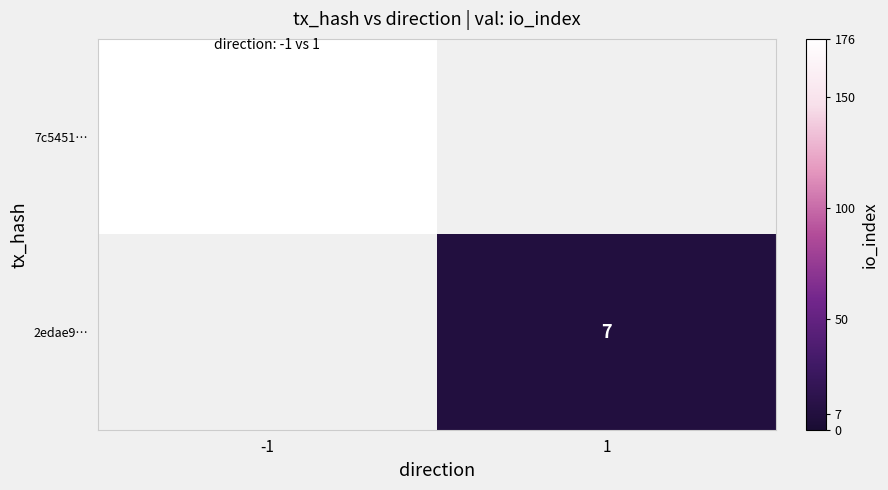

True or false: 7c5451… has a value of 176 at -1.

True